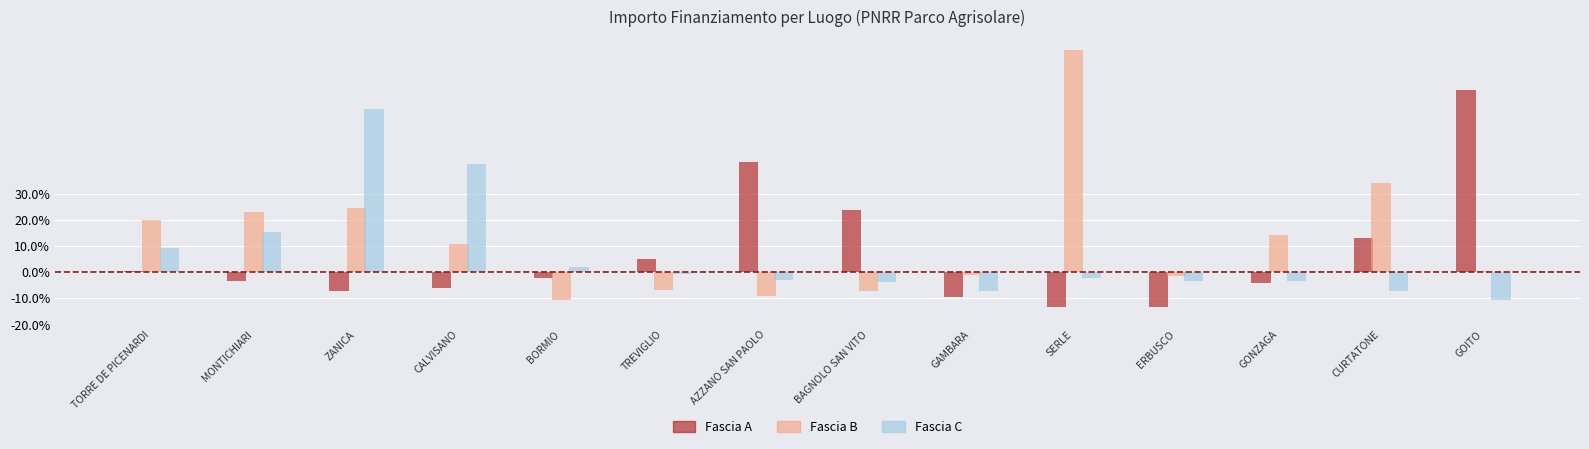

What is the sum of all Fascia C values?

89.0